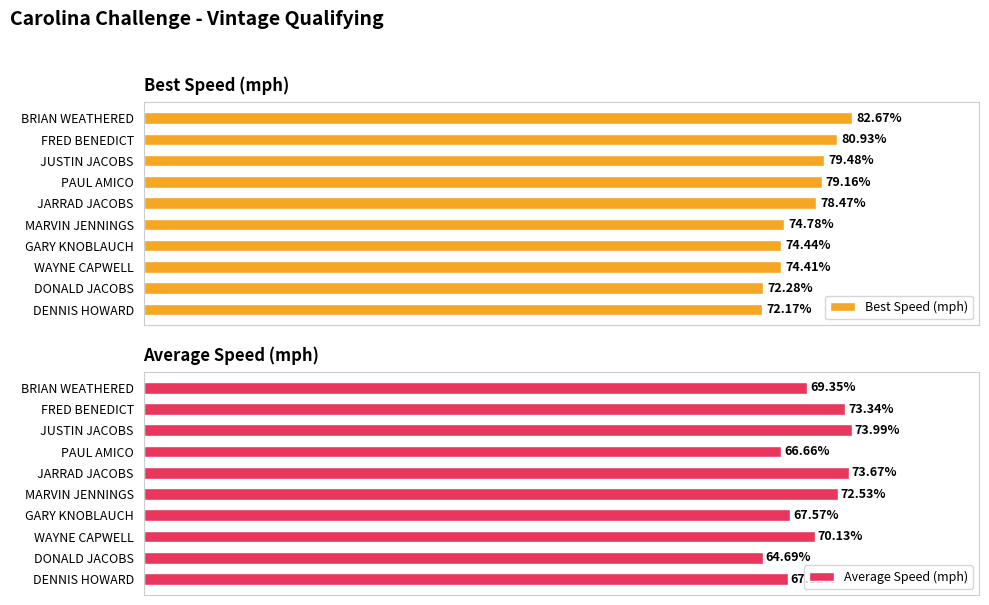

How many distinct data groups are displayed?

2